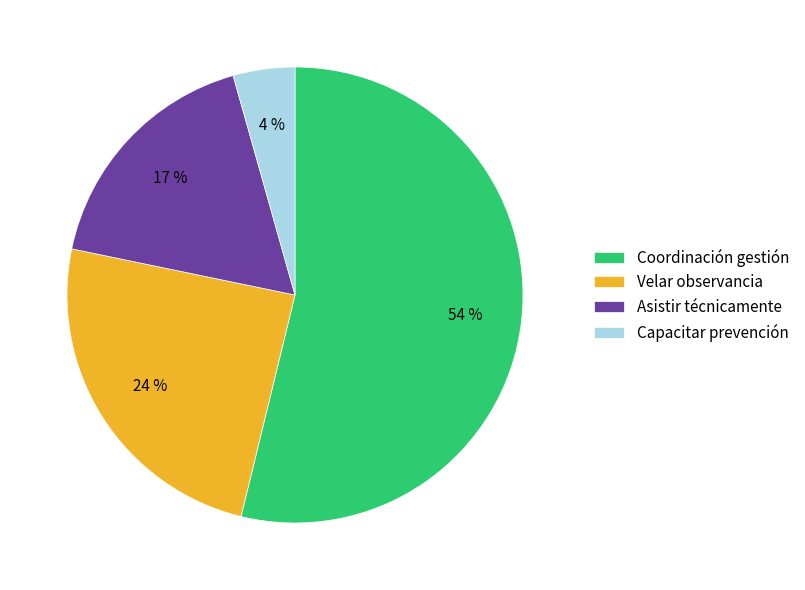

Rank the categories by value from lowest to highest.

Capacitar prevención, Asistir técnicamente, Velar observancia, Coordinación gestión